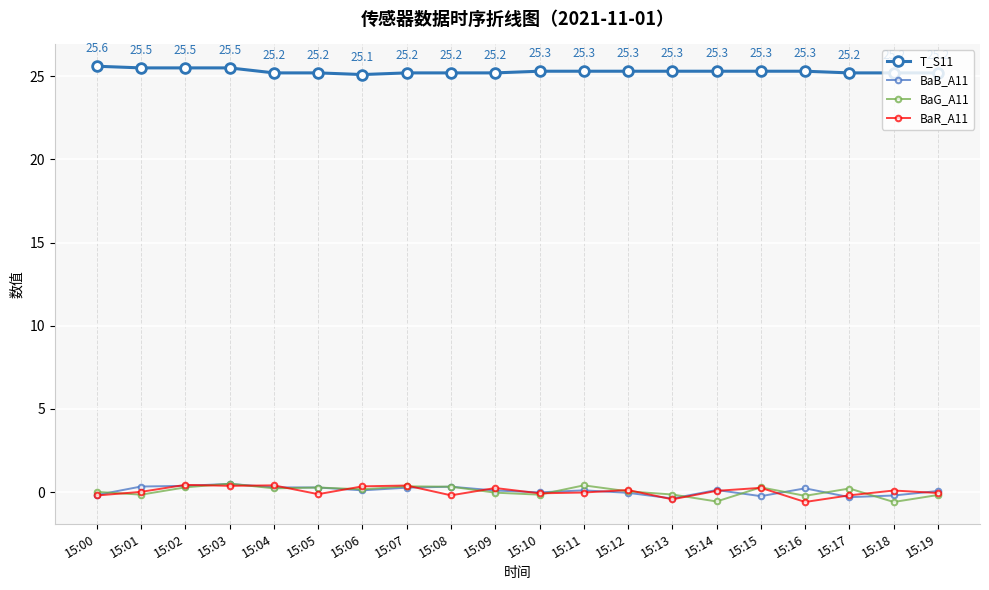

How many series are shown in this chart?

4